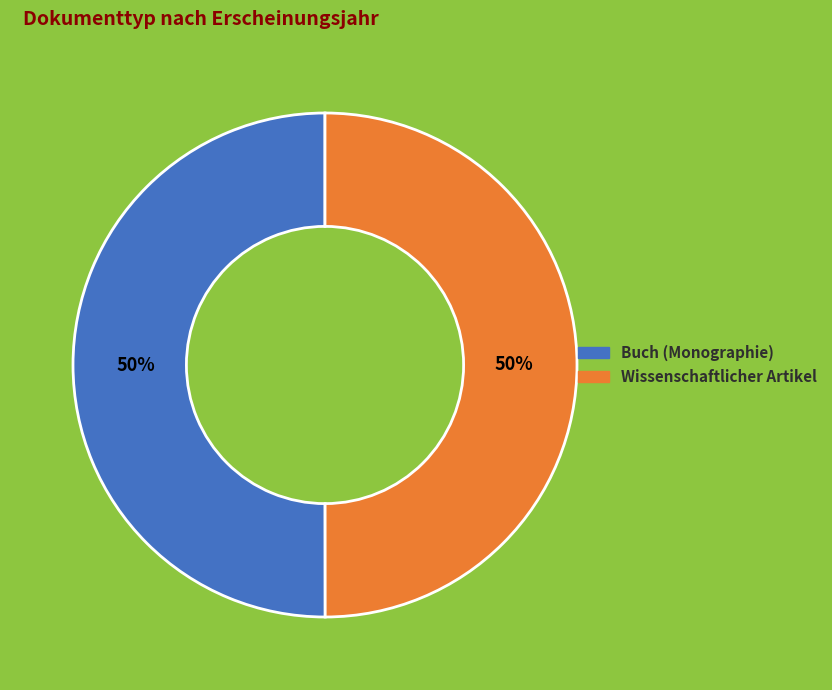

Is the sum of Wissenschaftlicher Artikel and Buch (Monographie) greater than half?

Yes